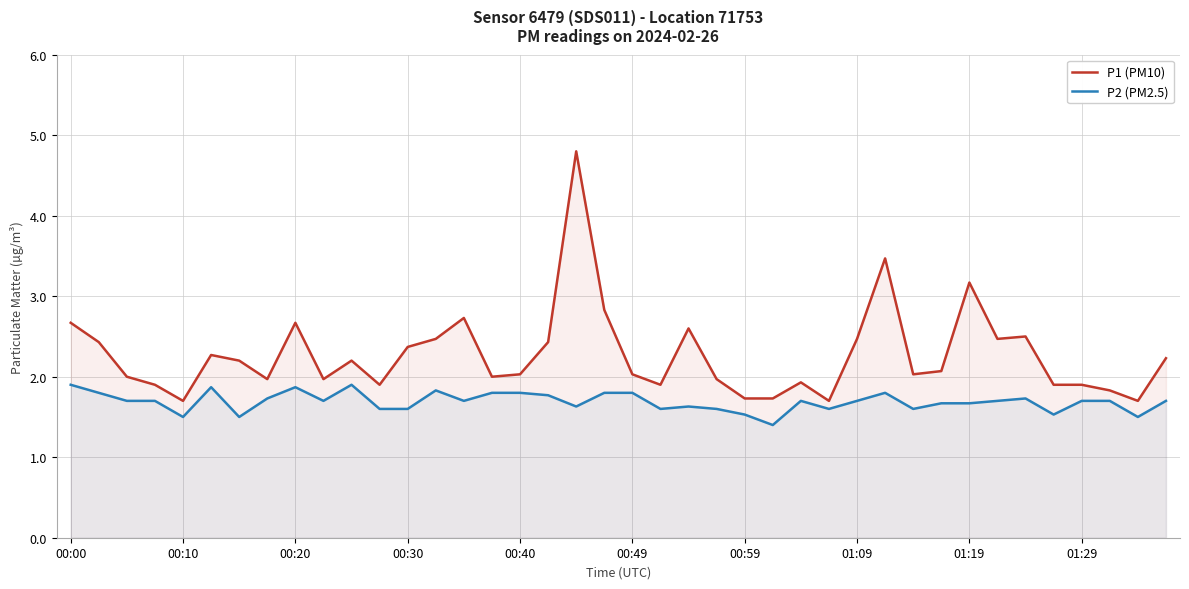

What is the difference between the maximum and minimum values in the P2 (PM2.5) series?

0.5